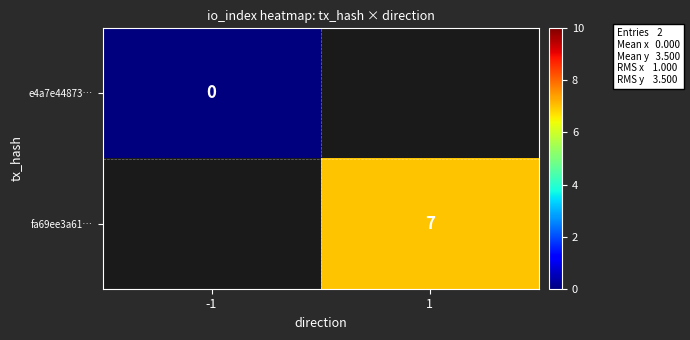

Which category has the lowest value across all series?

-1